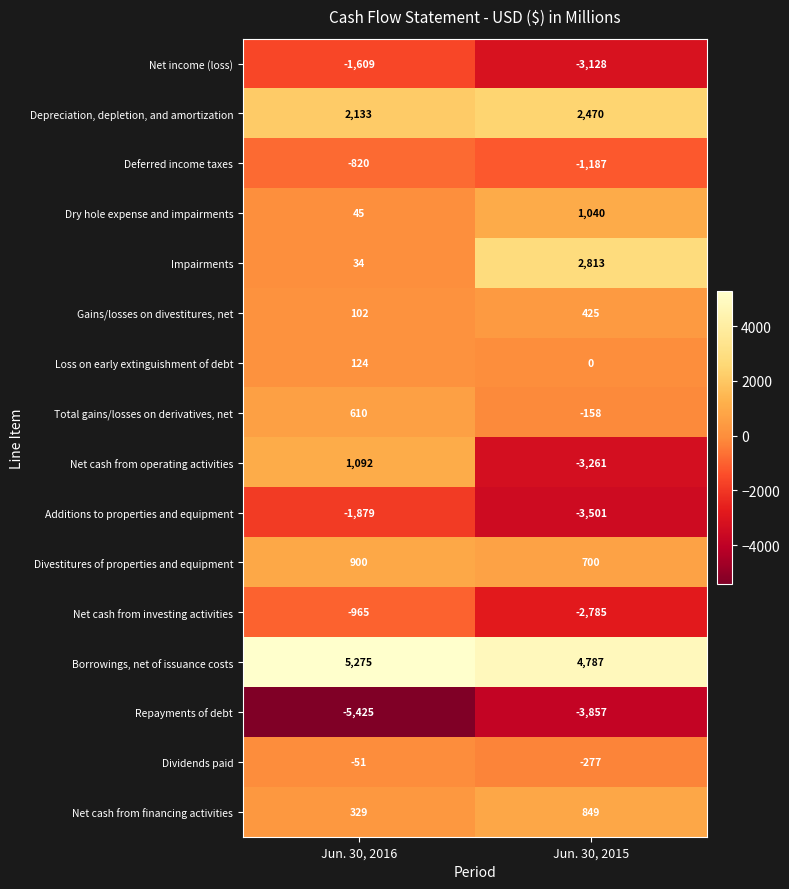

What is the difference between the maximum and minimum values in the Divestitures of properties and equipment series?

200